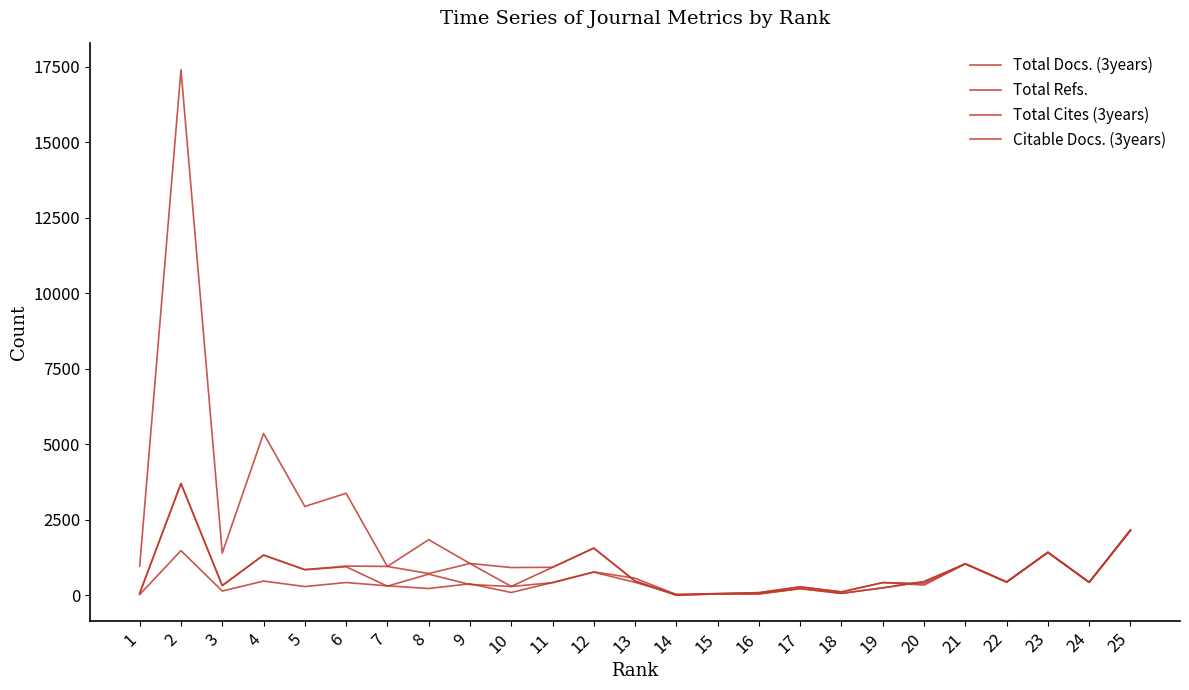

Reading right to left, what are all the values shown in this chart?

Total Docs. (3years): 25=2171	24=428	23=1424	22=439	21=1043	20=389	19=419	18=110	17=278	16=85	15=55	14=23	13=563	12=774	11=421	10=90	9=379	8=223	7=311	6=421	5=287	4=469	3=138	2=1478	1=23
Total Refs.: 25=2146	24=428	23=1419	22=436	21=1040	20=451	19=245	18=62	17=218	16=44	15=43	14=2	13=468	12=1561	11=925	10=292	9=1052	8=718	7=954	6=966	5=849	4=1333	3=323	2=3702	1=65
Total Cites (3years): 25=2146	24=428	23=1419	22=436	21=1040	20=451	19=245	18=62	17=218	16=44	15=43	14=2	13=468	12=1561	11=925	10=917	9=1052	8=1839	7=954	6=3377	5=2940	4=5357	3=1397	2=17408	1=963
Citable Docs. (3years): 25=2146	24=428	23=1419	22=436	21=1040	20=336	19=419	18=110	17=276	16=85	15=52	14=23	13=428	12=763	11=416	10=289	9=354	8=698	7=300	6=943	5=844	4=1327	3=317	2=3701	1=65